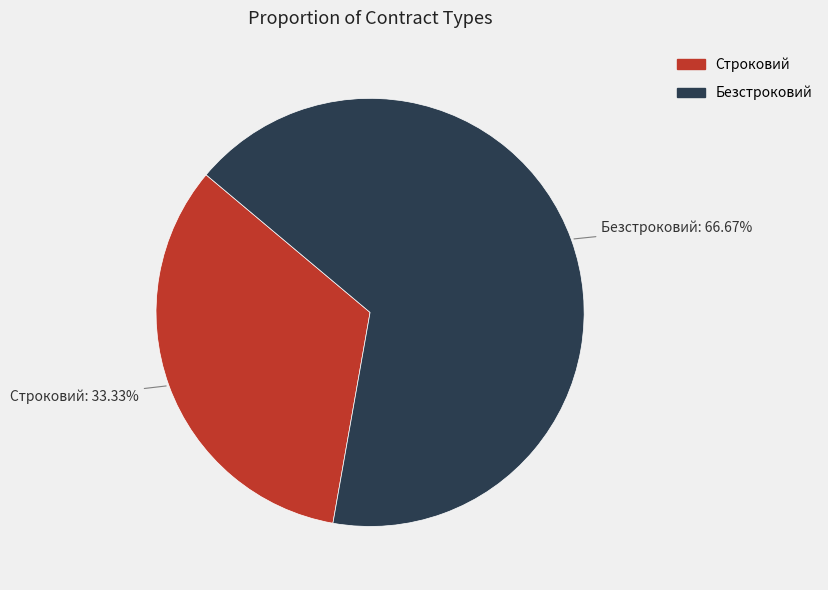

Rank the categories by value from highest to lowest.

Безстроковий, Строковий